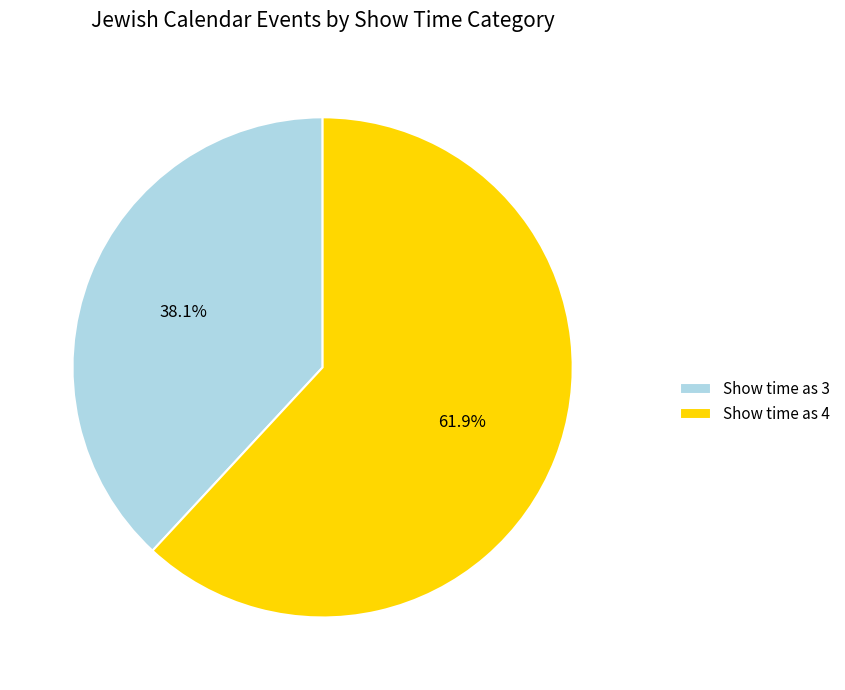

Is there a majority slice in this chart?

Yes